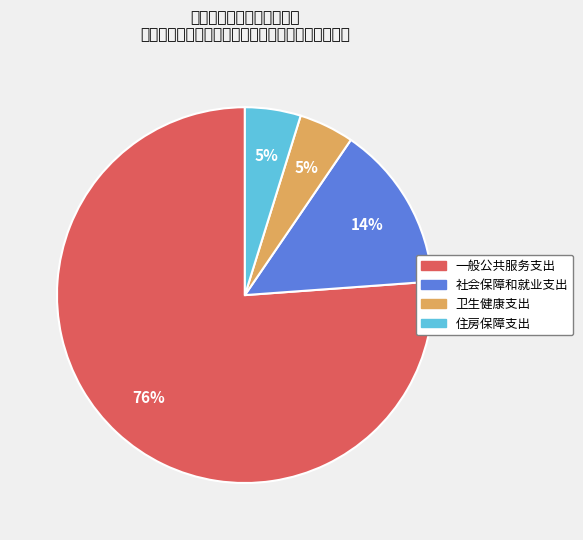

What portion of the pie excludes 一般公共服务支出?

23.8%